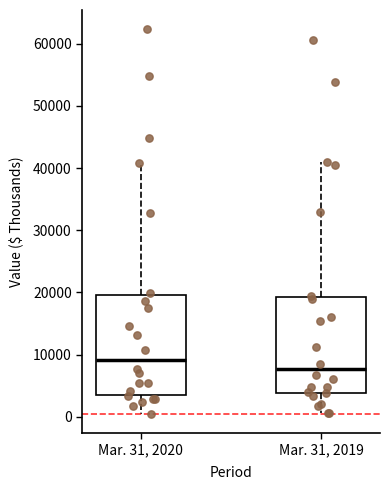

Reading left to right, read every box against the y-axis: the position of its median line, the range the box covers, and the ends of its whiskers. The values are not printed on the chart, so give them approximately, as read against the axis.

Mar. 31, 2020: median 9000, box 4000 to 20000, whiskers 0 to 41000
Mar. 31, 2019: median 8000, box 4000 to 19000, whiskers 1000 to 41000